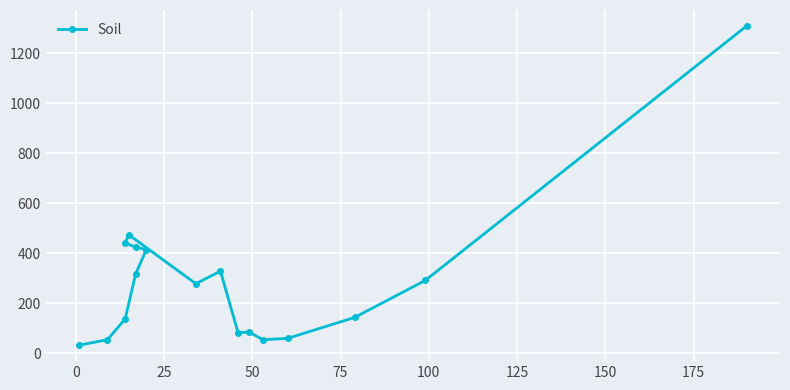

What is the greatest value displayed?

1310